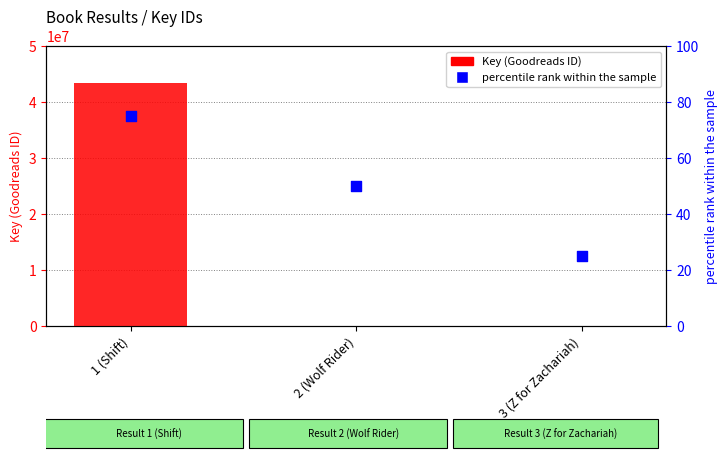

Which series contains the highest Y value?

Key (ID)